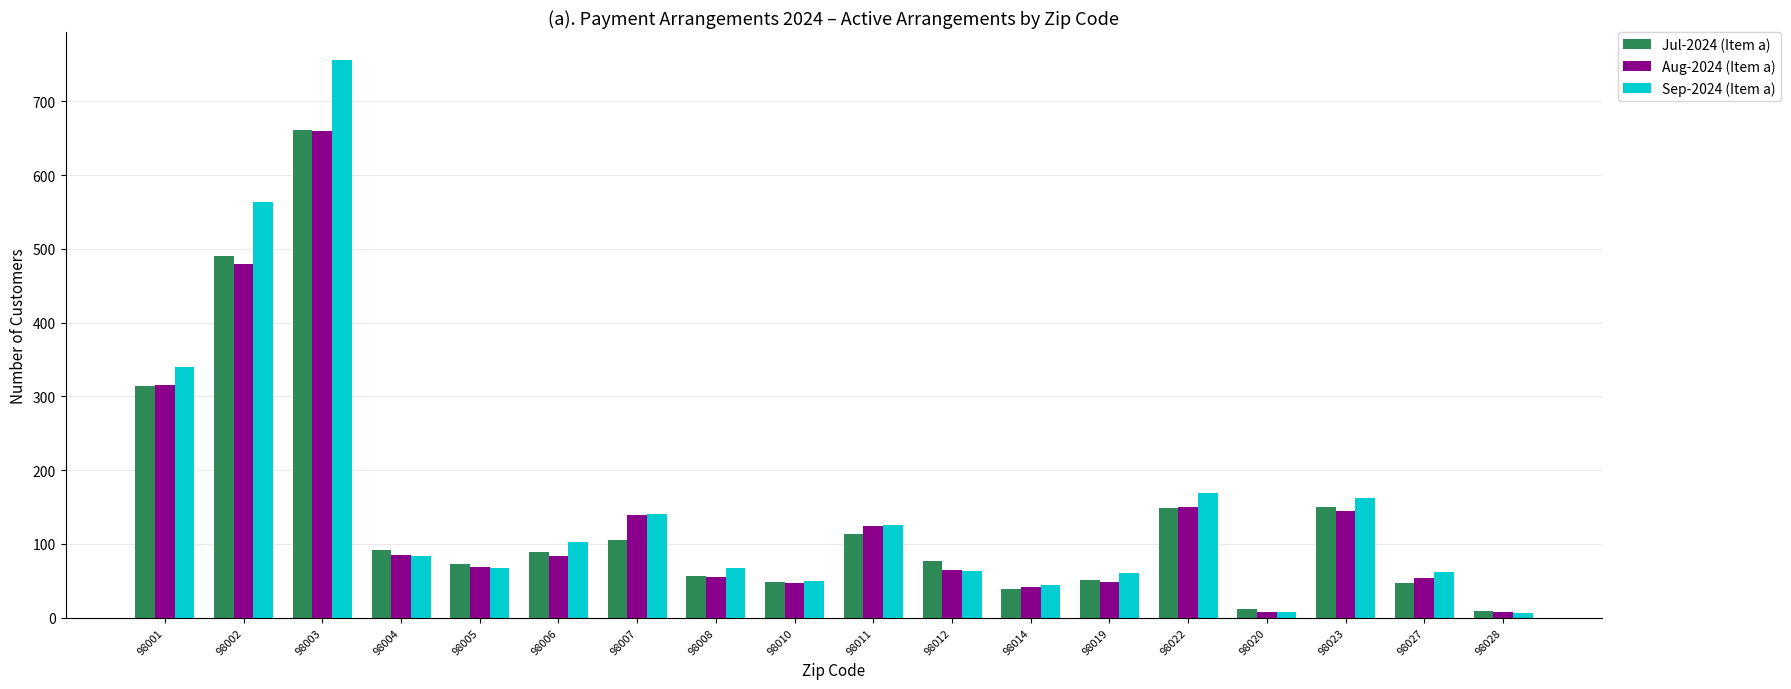

Between 98023 and 98027, which series saw the biggest shift?

Jul-2024 (Item a)